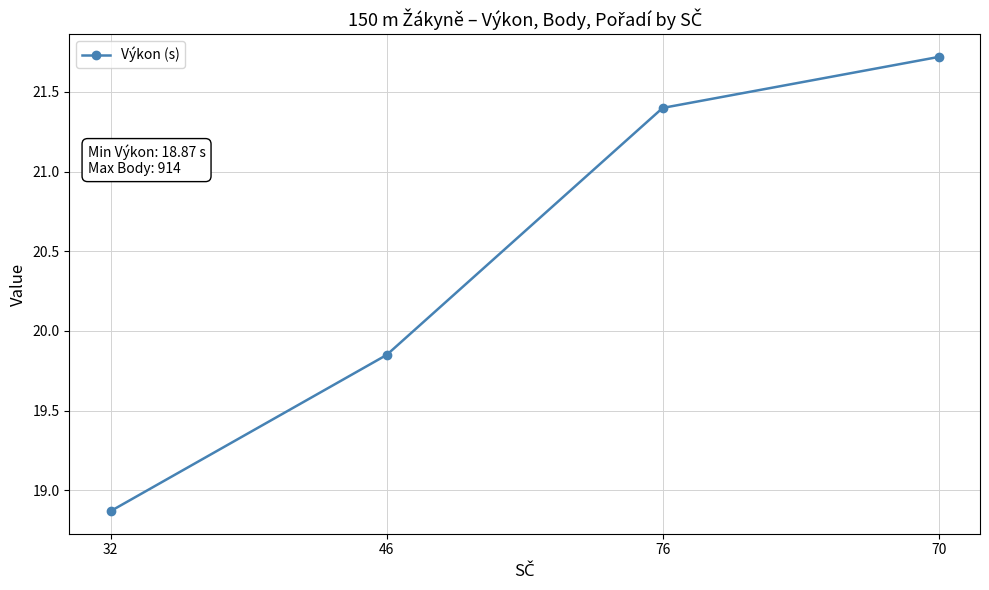

Is it true that the value at 70 is 21.7?

True